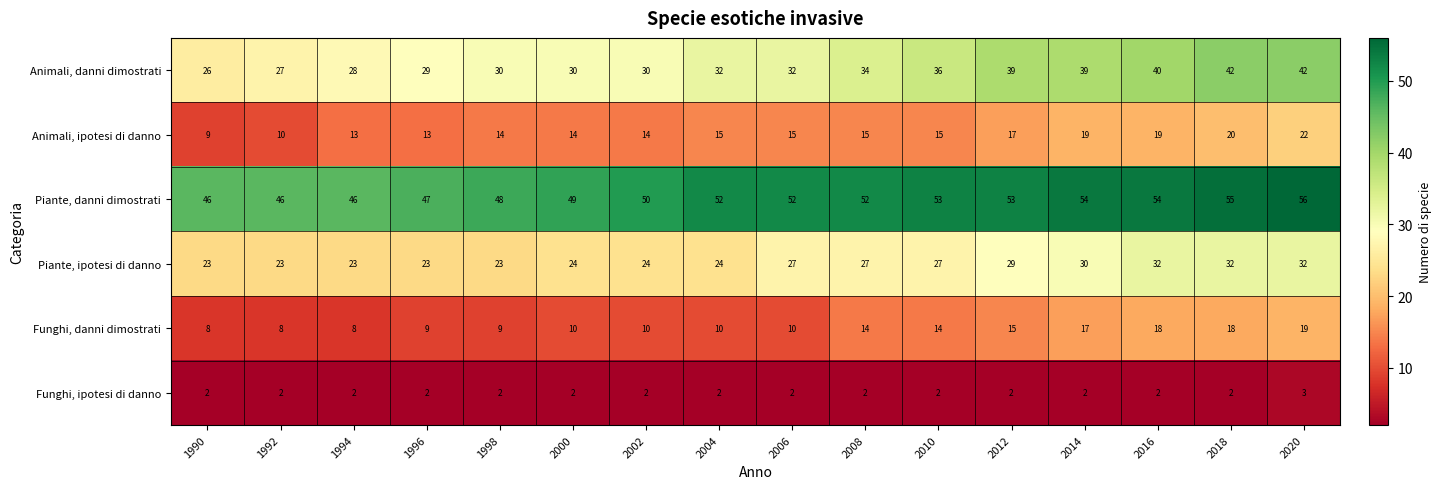

Is it true that Piante, ipotesi di danno equals 24 at 2004?

True